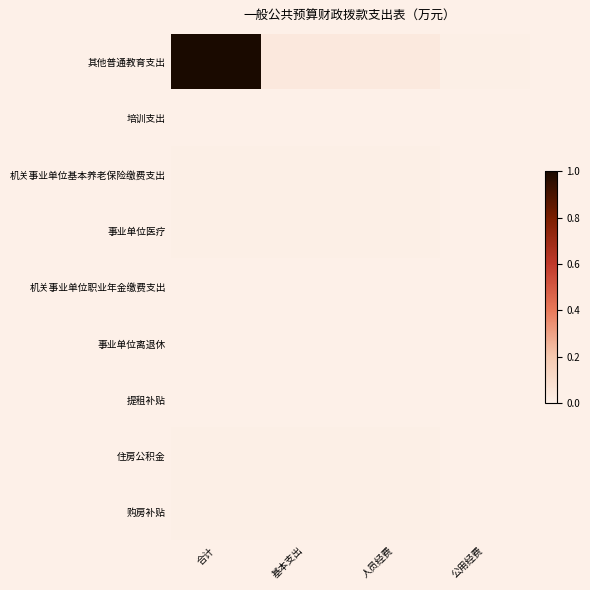

Which series has the largest range (max minus min)?

其他普通教育支出